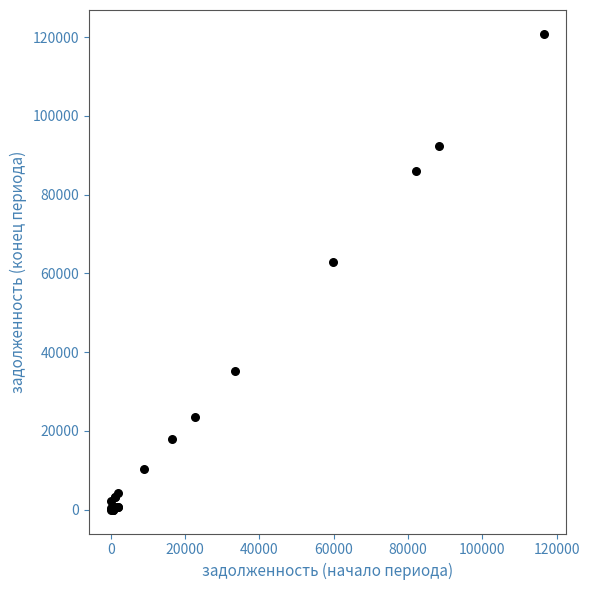

What Y value in the scatter plot is closest to 60426?

63008.8